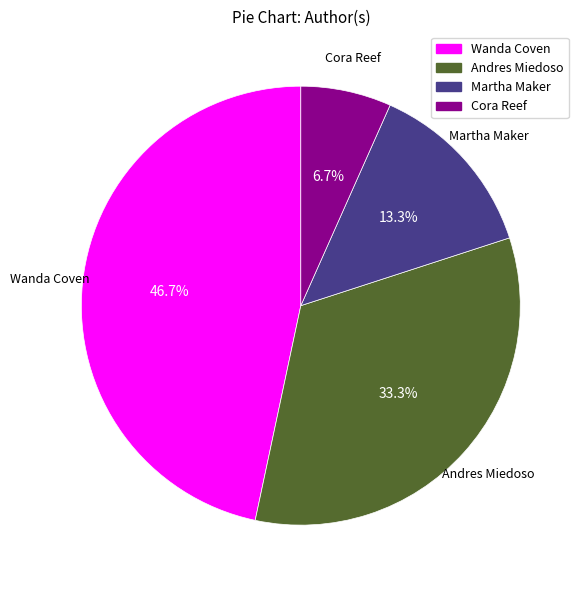

Is there a majority slice in this chart?

No